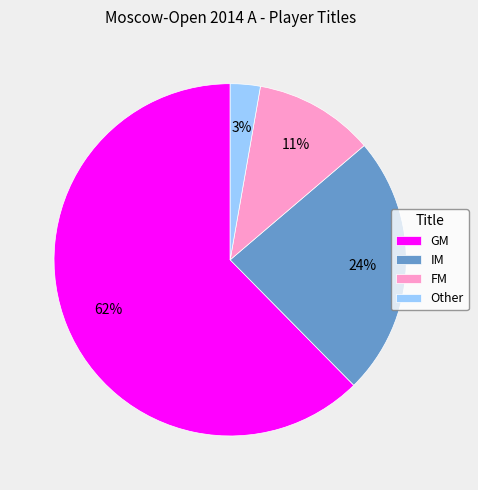

How many slices are in this pie chart?

4